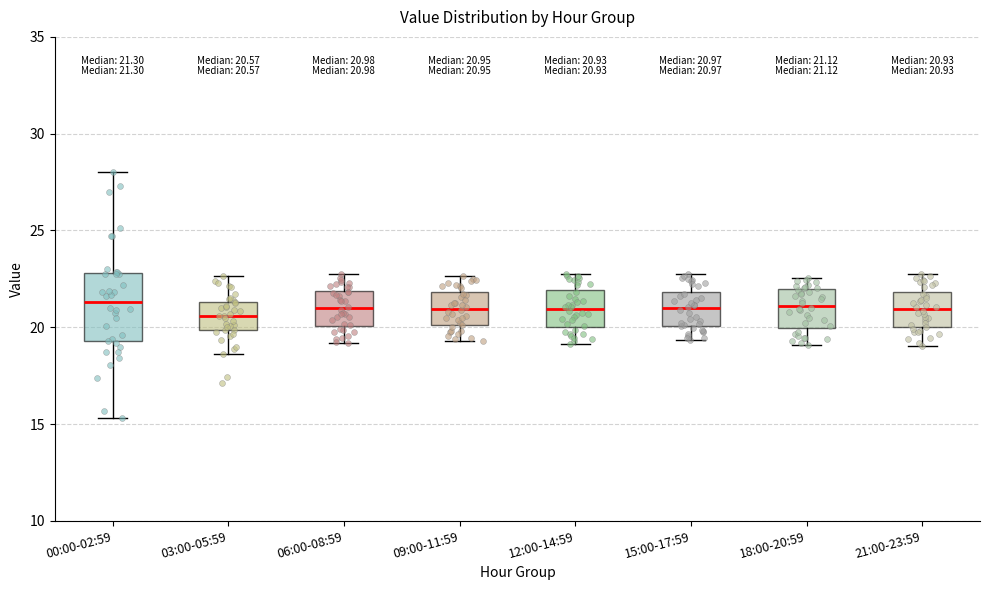

Which box is the tallest, from its lower edge to its upper edge?

00:00-02:59